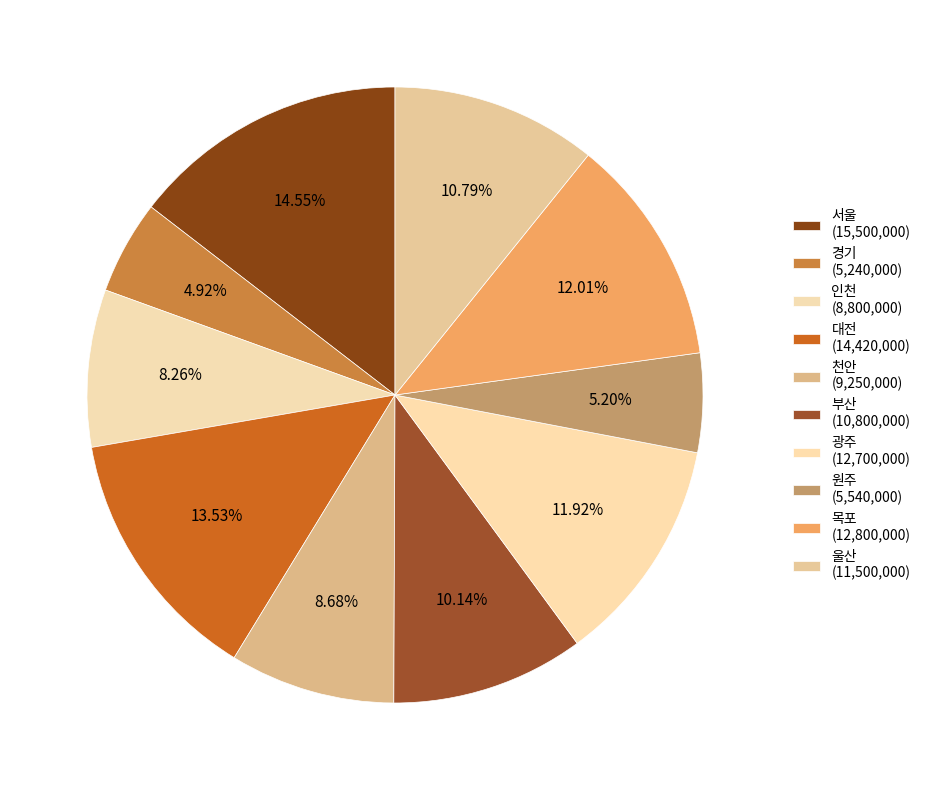

Is there any slice that represents more than half of the pie?

No